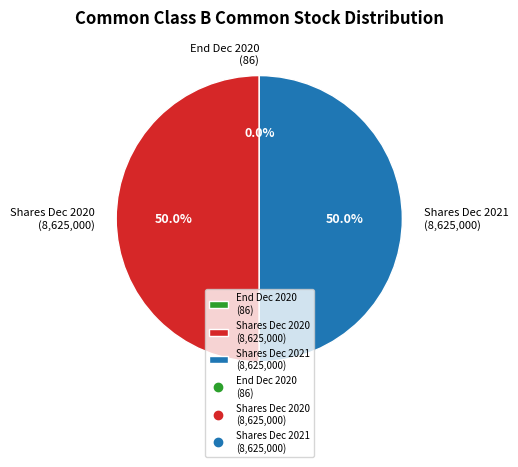

What portion of the pie excludes Shares Dec 2020 (8,625,000)?

50.0%